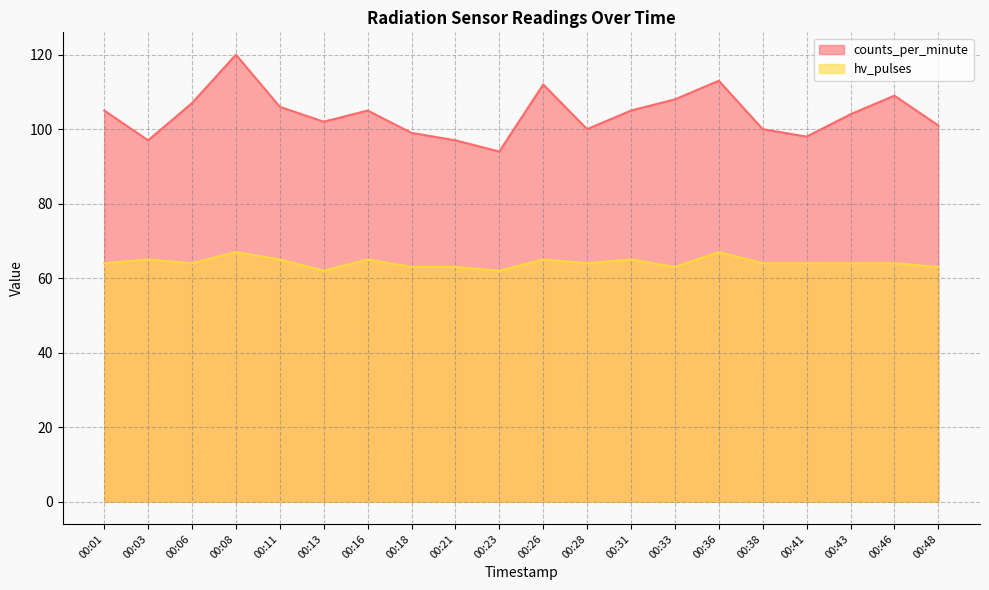

Reading left to right, transcribe all the data shown in this chart.

counts_per_minute: 00:01=105	00:03=97	00:06=107	00:08=120	00:11=106	00:13=102	00:16=105	00:18=99	00:21=97	00:23=94	00:26=112	00:28=100	00:31=105	00:33=108	00:36=113	00:38=100	00:41=98	00:43=104	00:46=109	00:48=101
hv_pulses: 00:01=64	00:03=65	00:06=64	00:08=67	00:11=65	00:13=62	00:16=65	00:18=63	00:21=63	00:23=62	00:26=65	00:28=64	00:31=65	00:33=63	00:36=67	00:38=64	00:41=64	00:43=64	00:46=64	00:48=63